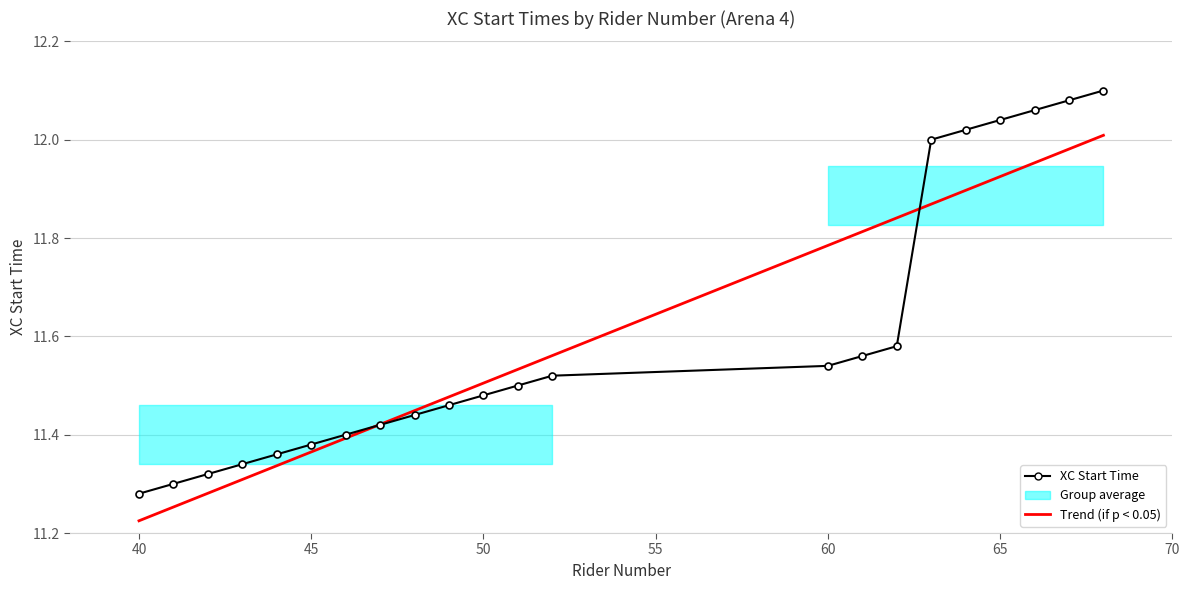

At which label is the value closest to 11?

40